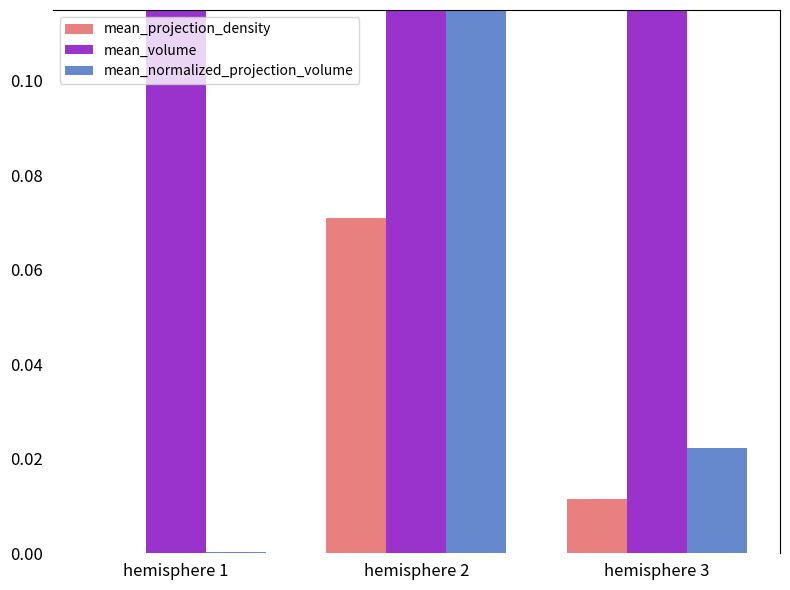

How many bars are there in total?

9